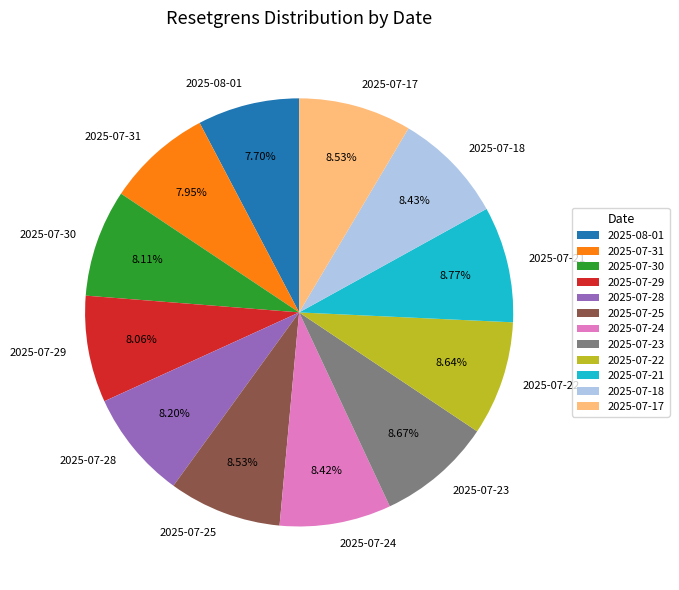

Between 2025-07-17 and 2025-07-31, which is larger?

2025-07-17